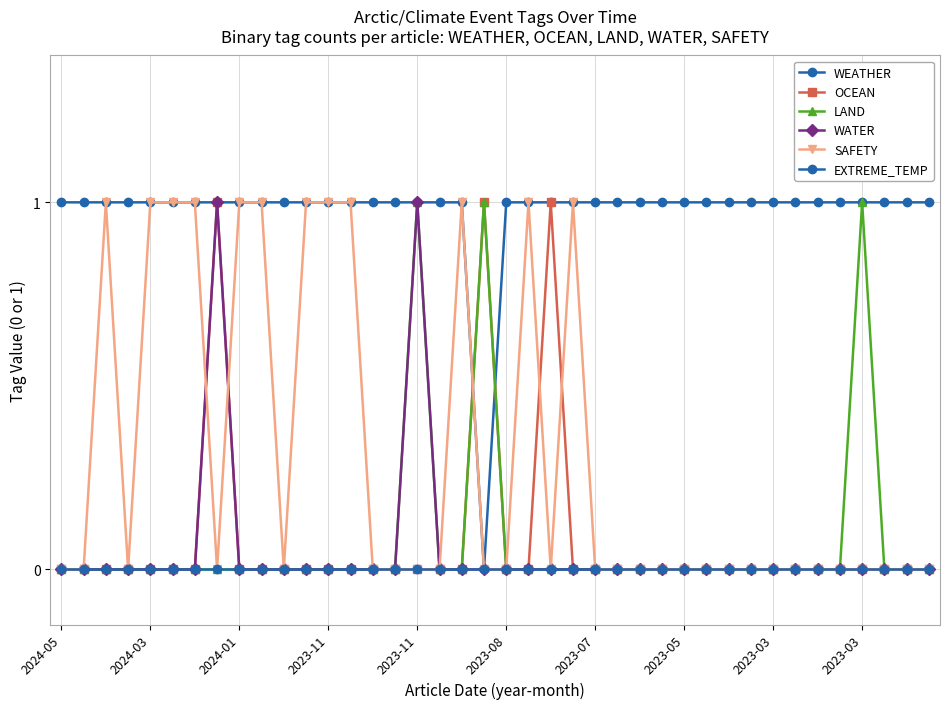

True or false: LAND and WATER cross at least once.

False